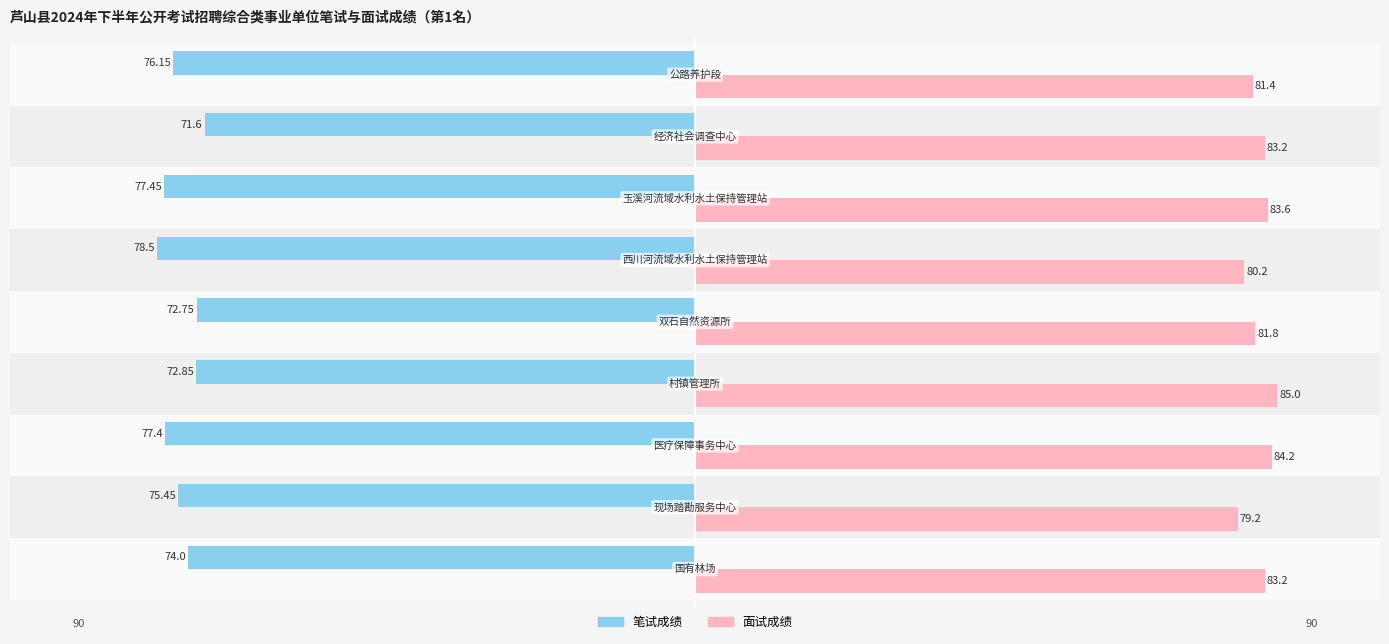

The 面试成绩 series shows 21.3 at 25. True or false?

False